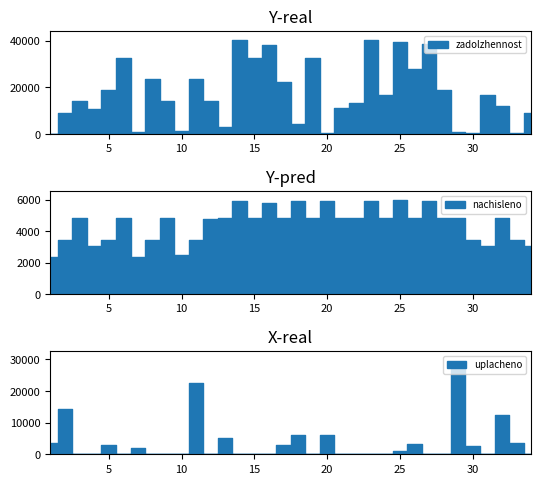

At which label does uplacheno reach its minimum?

3